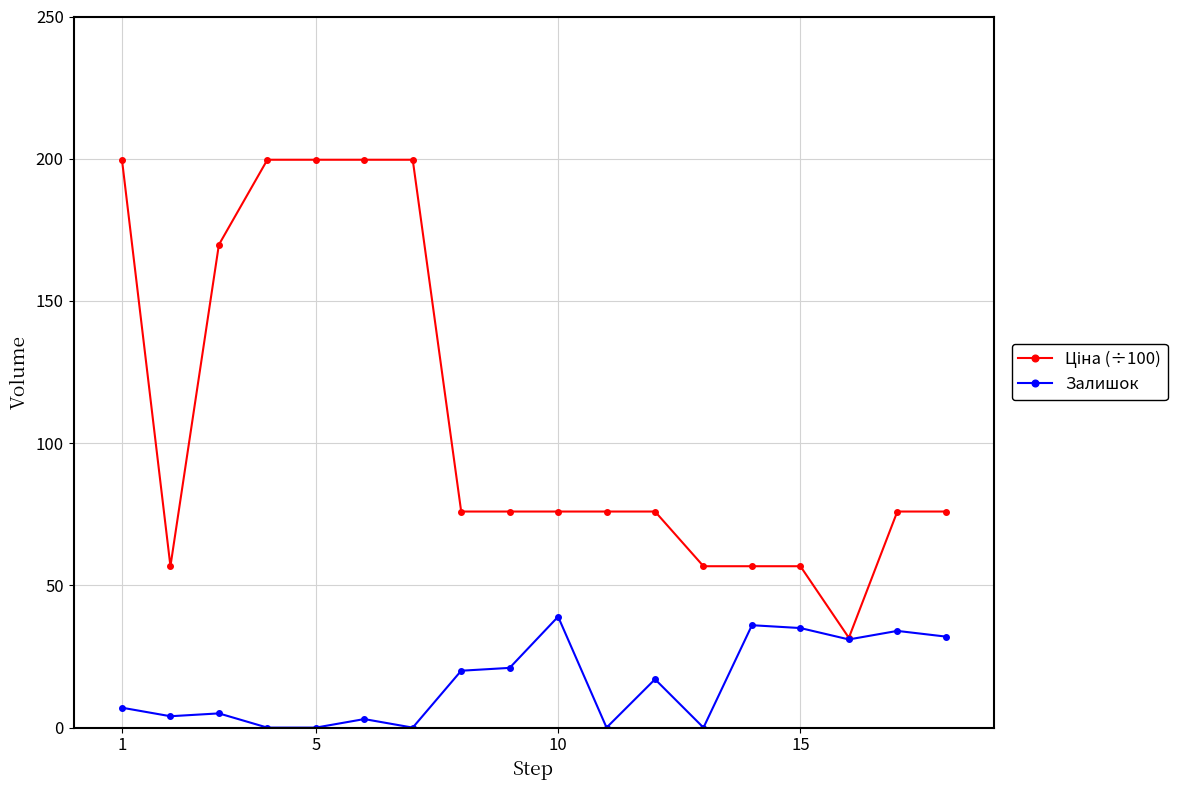

At how many categories does at least one series exceed 136?

6